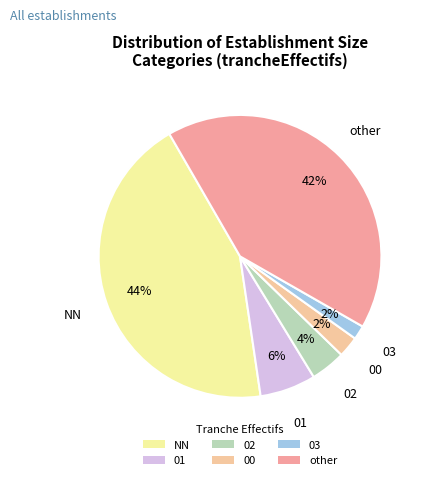

How many segments does this pie chart have?

6